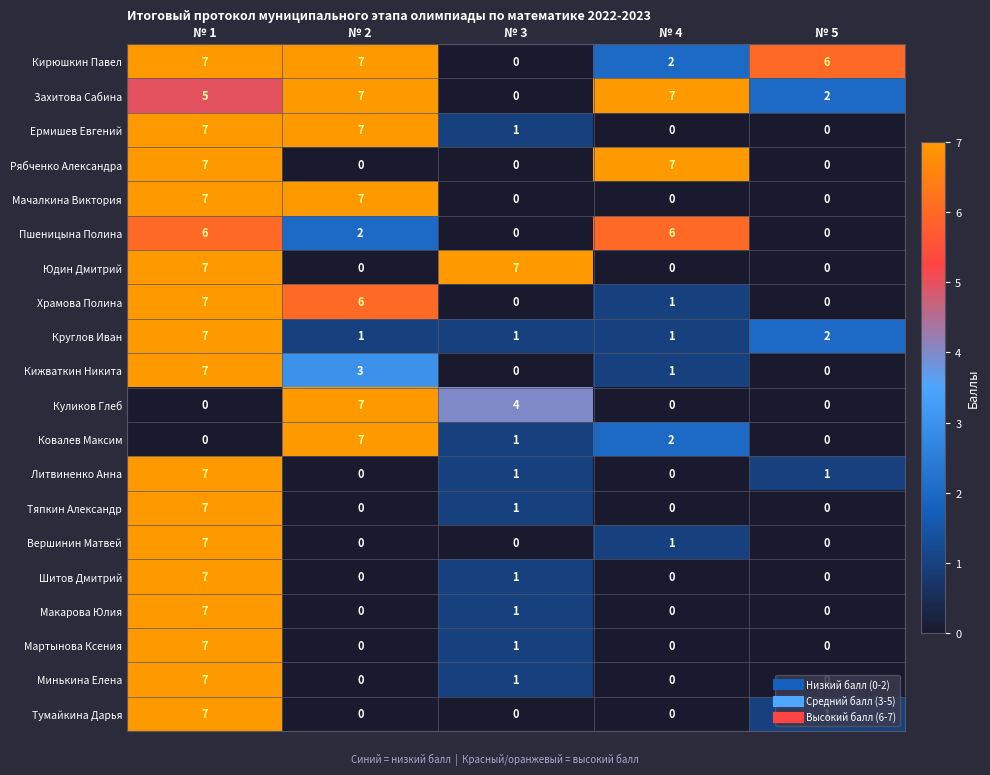

What is the total value across all series at № 4?

28